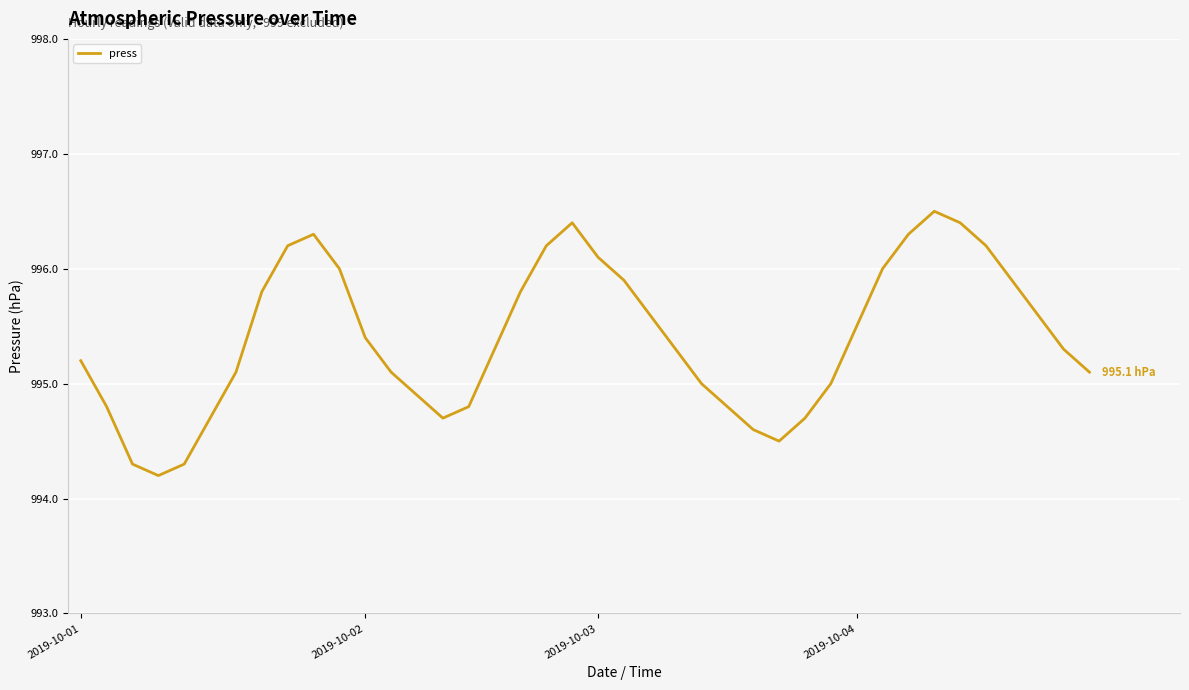

What is the maximum value shown in the chart?

996.5